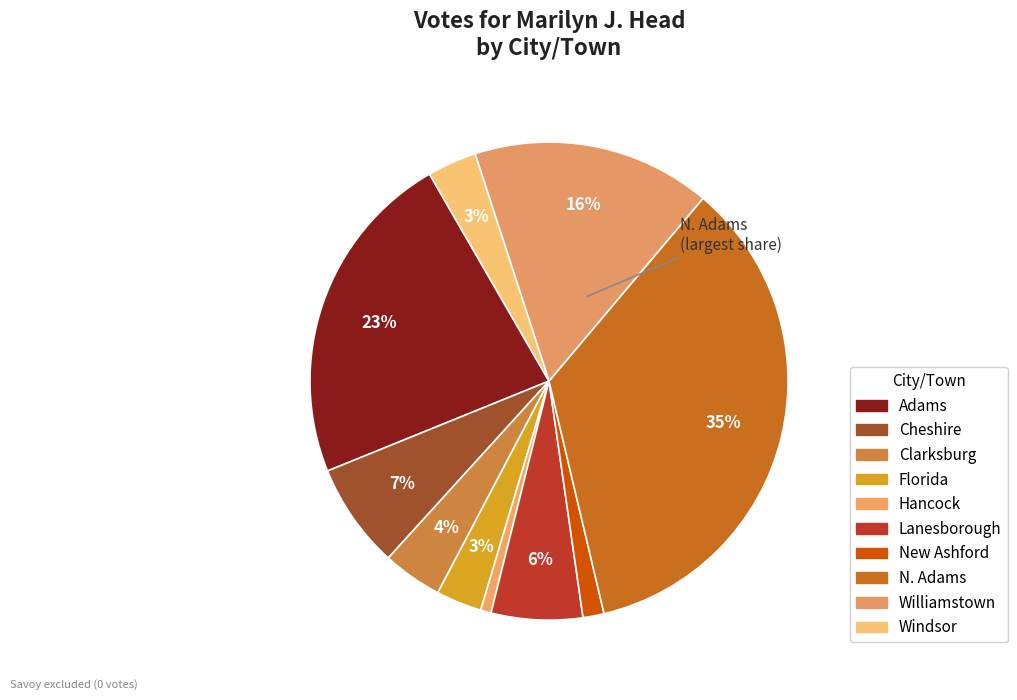

What percentage is the Adams slice, to the nearest percent?

23%